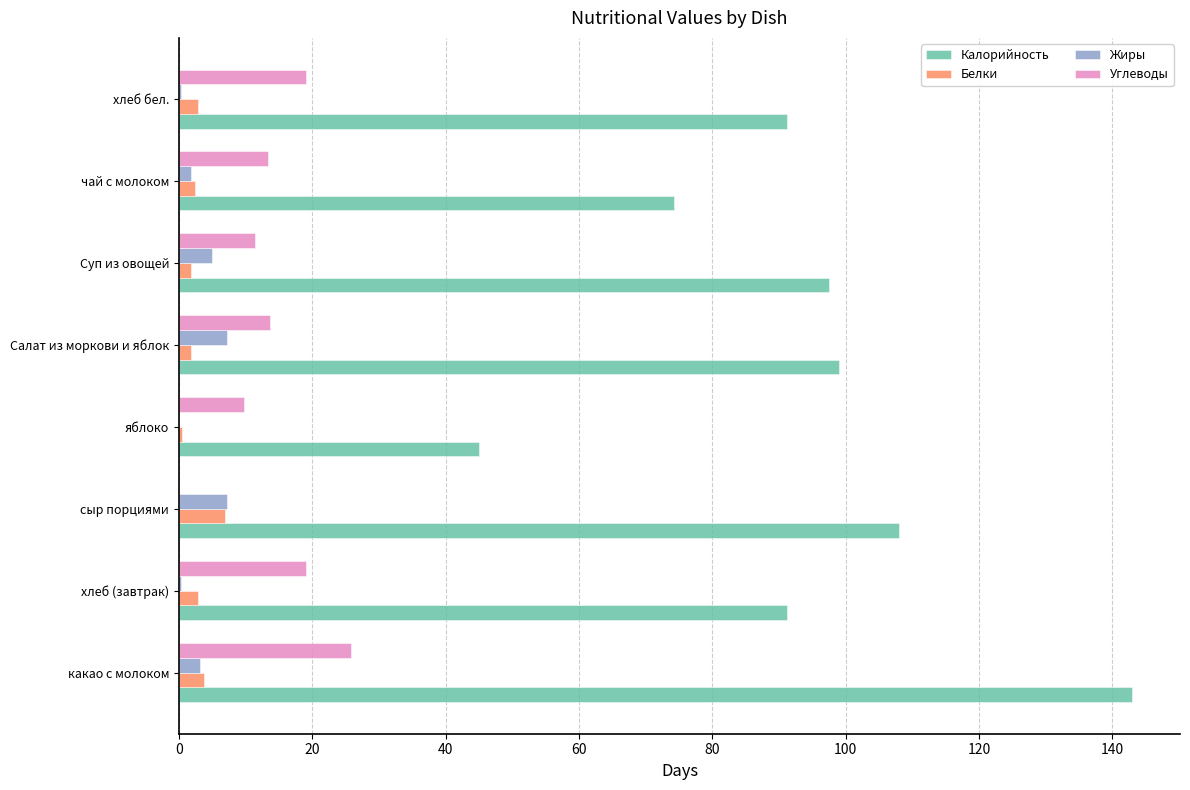

Is the value of Белки at какао с молоком greater than the value of Углеводы at сыр порциями?

Yes